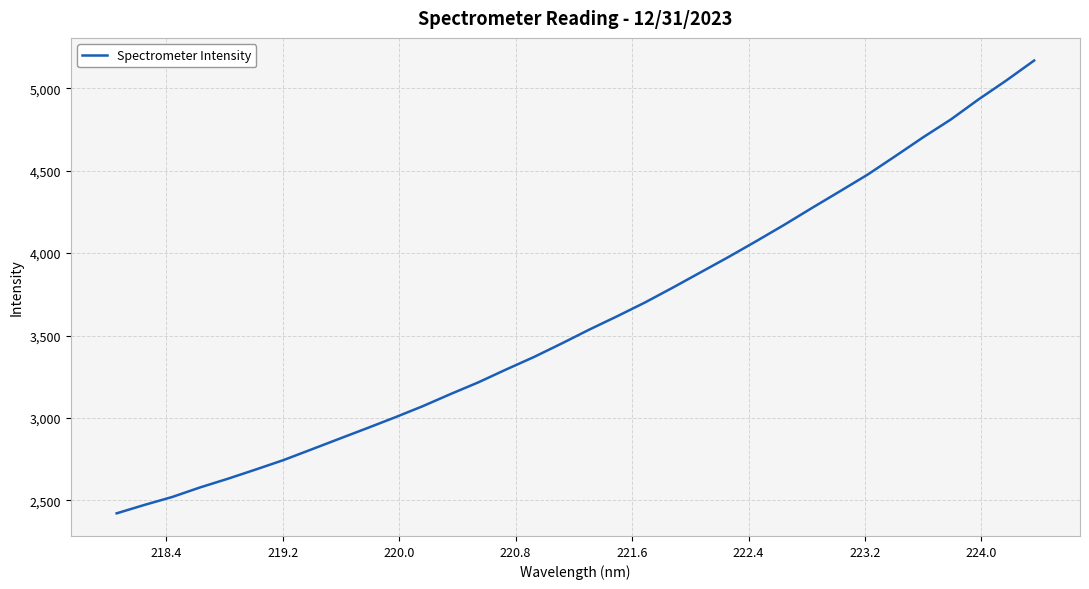

What is the greatest value displayed?

5168.4